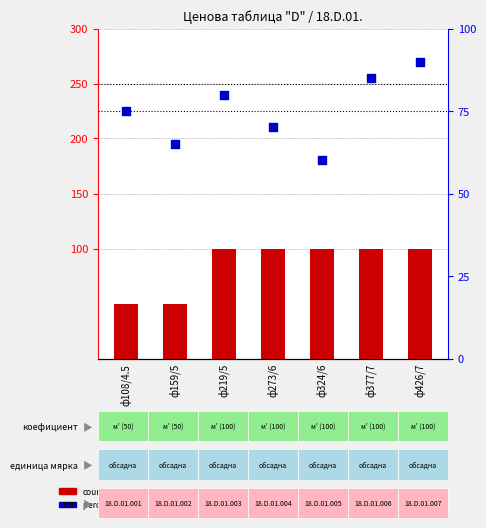

Which series has the widest spread of Y values?

count